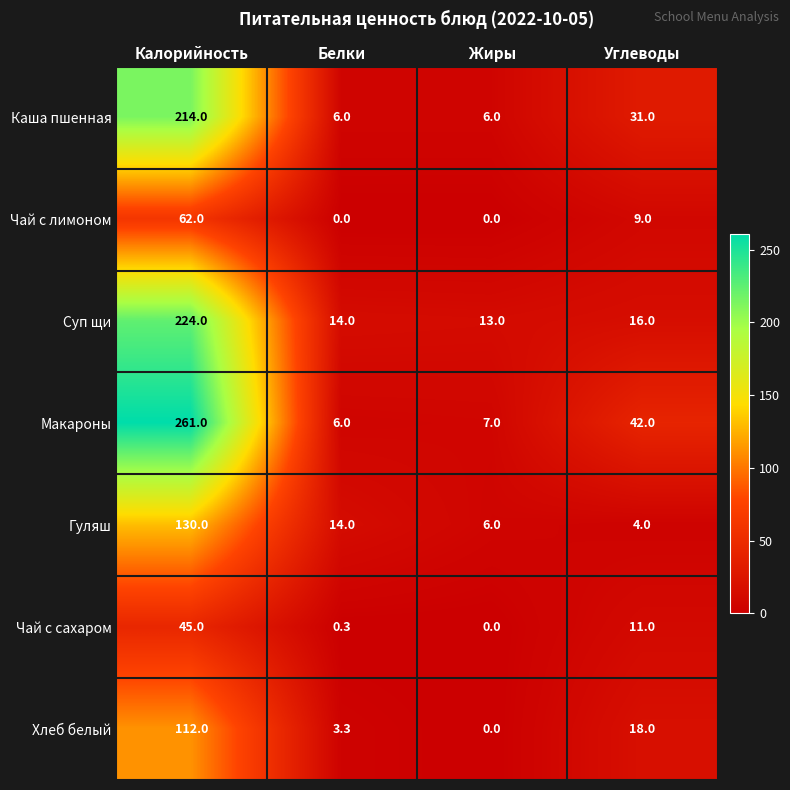

At how many categories does at least one series exceed 237?

1